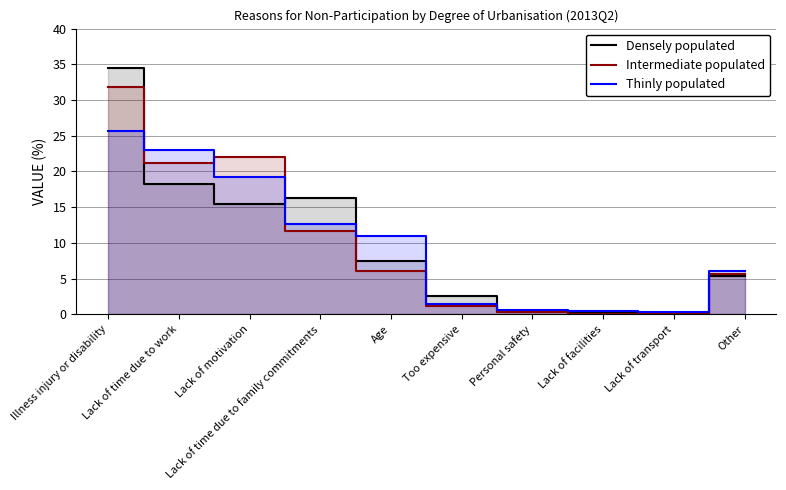

After their last crossing, which series has the higher values: Thinly populated or Intermediate populated?

Thinly populated